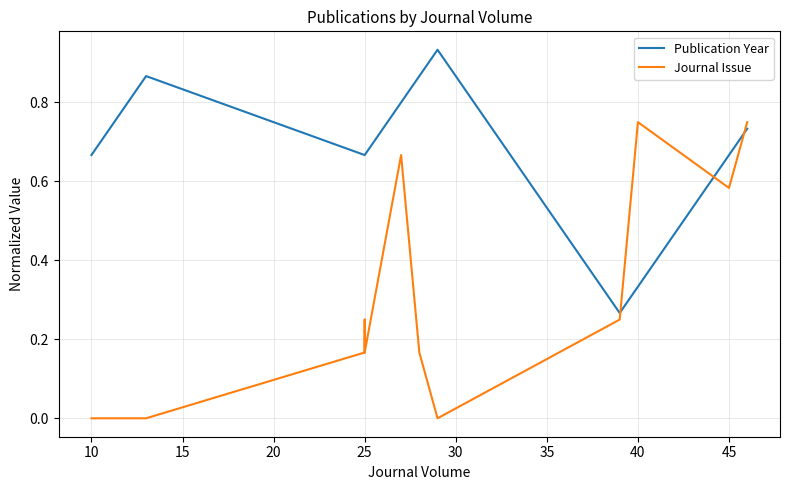

What are all the series names shown in the legend?

Publication Year, Journal Issue